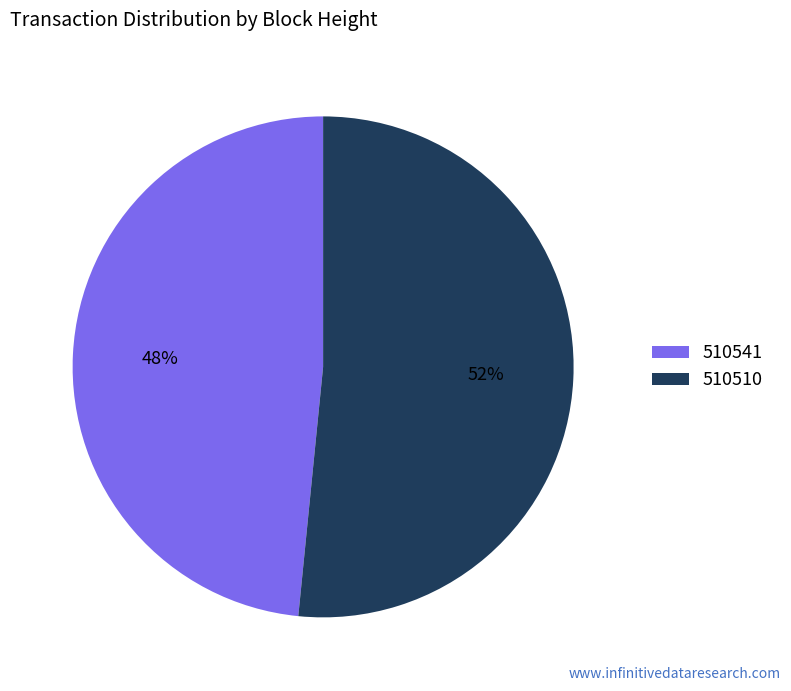

Which has a higher value, 510510 or 510541?

510510